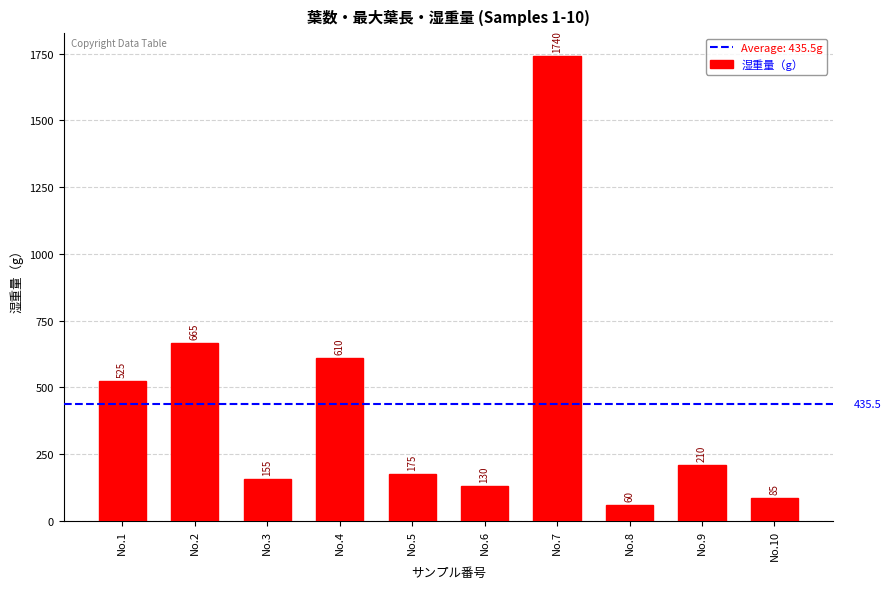

At which category does the chart reach its minimum across all series?

No.8